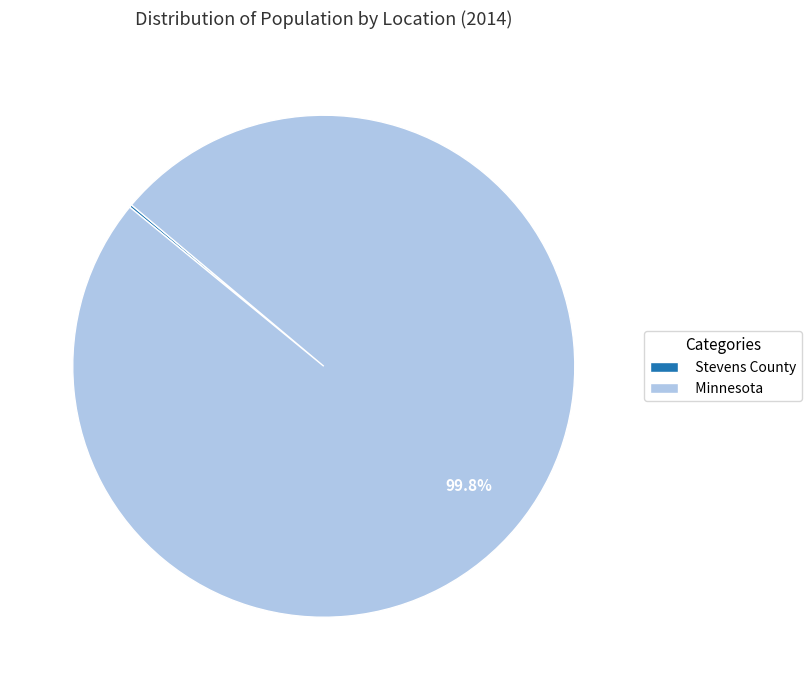

What is the largest slice in the pie chart?

Minnesota